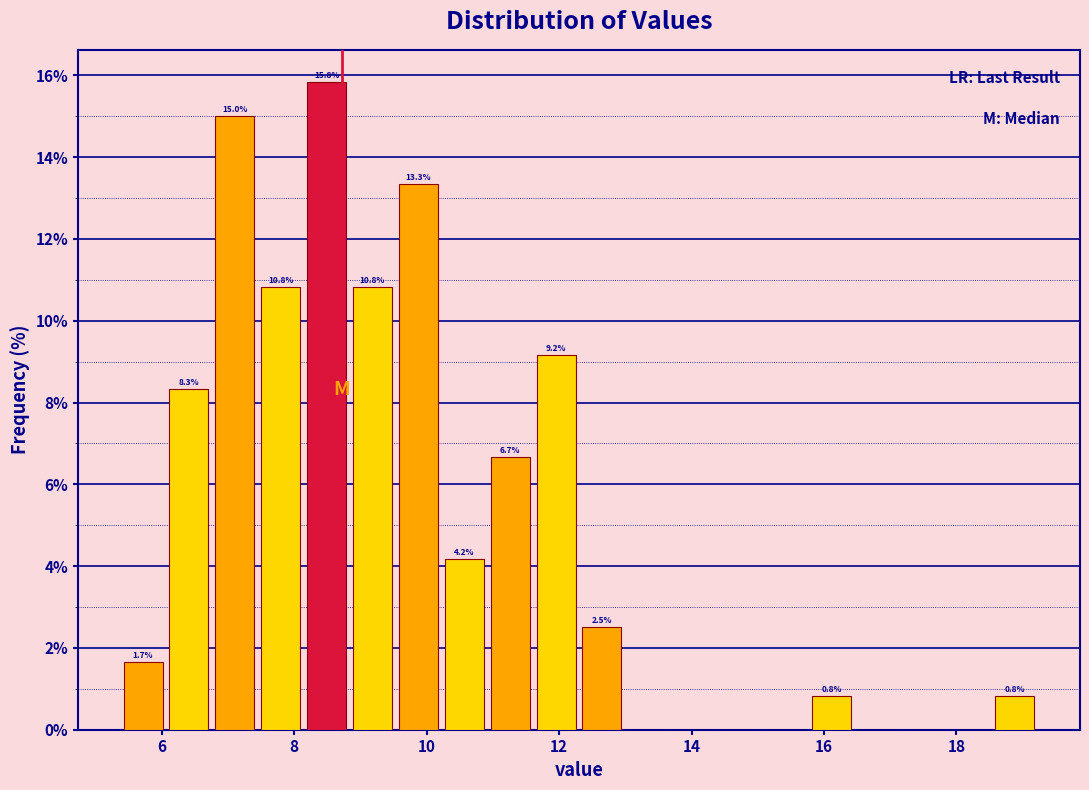

Read against the x-axis, roughly where is the centre of the tallest bar?

8.4